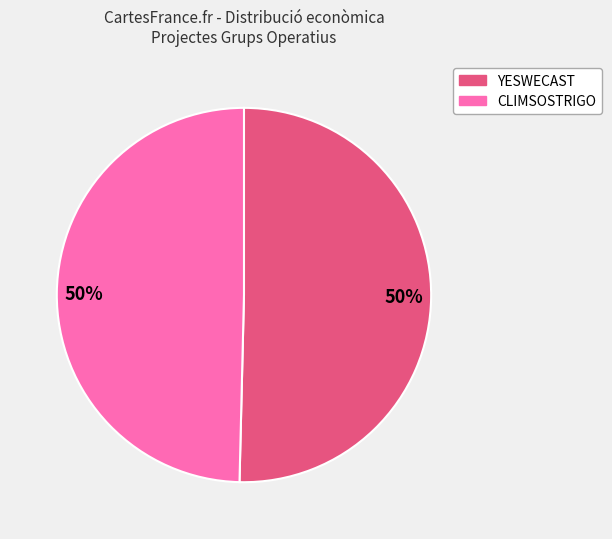

To the nearest percent, what is the average slice percentage?

50%